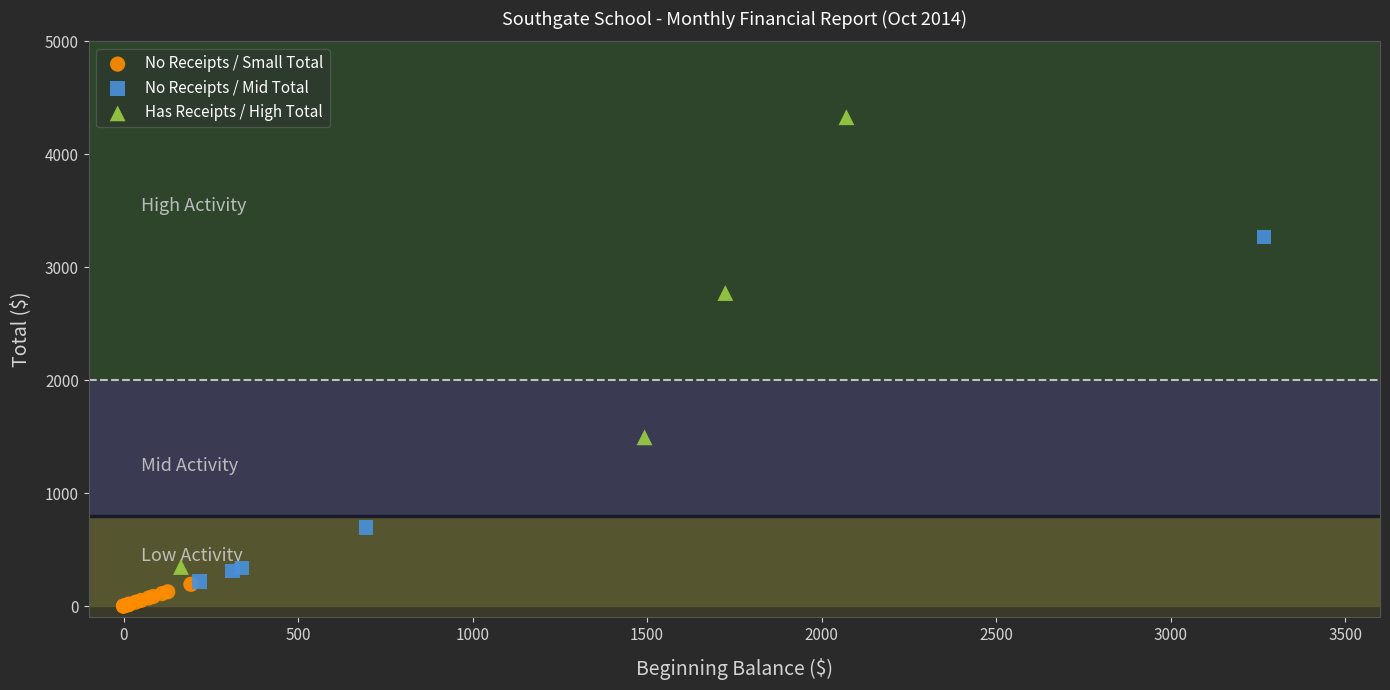

Which series has the largest Y range (max minus min)?

Has Receipts / High Total